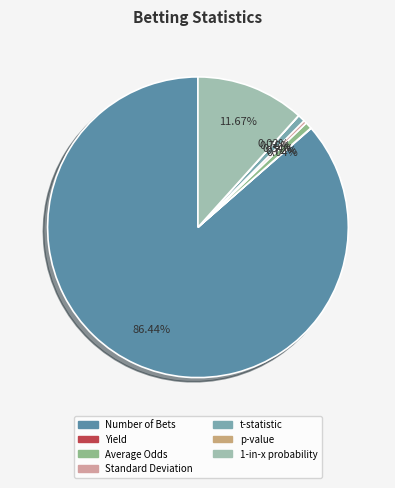

Which slice is the largest?

Number of Bets